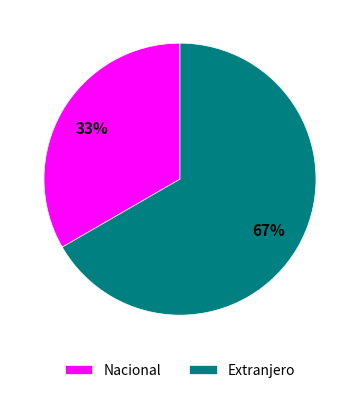

Rank the categories by value from highest to lowest.

Extranjero, Nacional